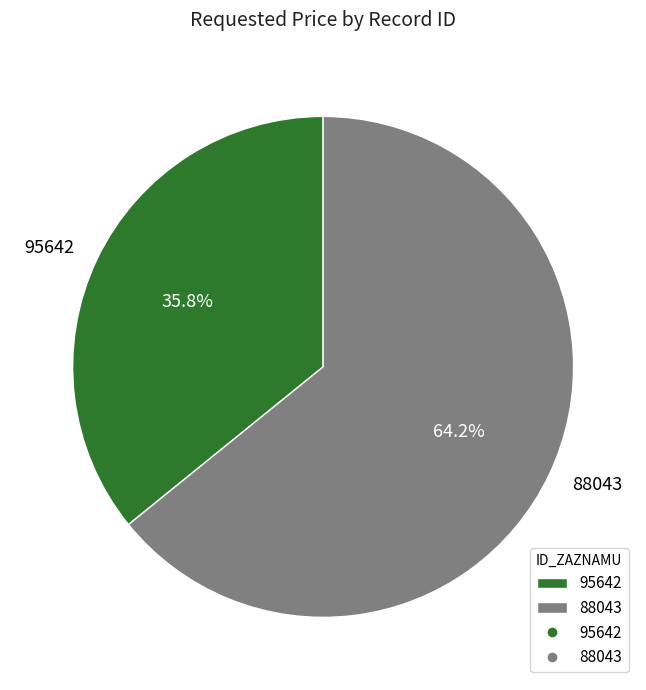

The 88043 slice represents 64% of the pie. True or false?

True